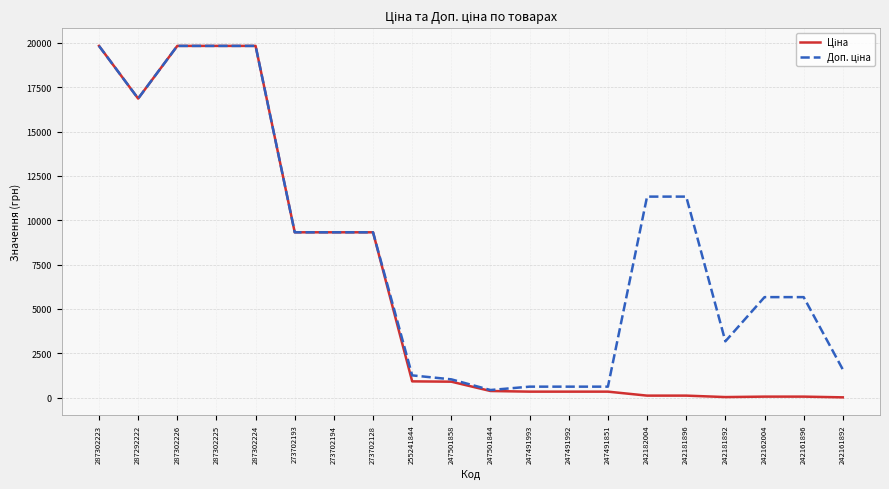

What is the total value across all series at 273702193?

18642.8